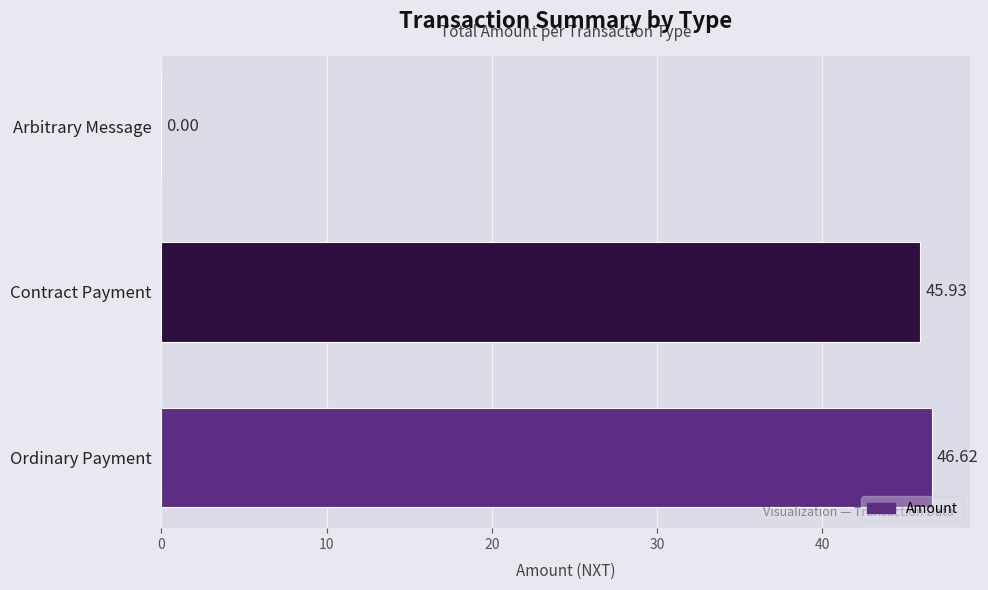

What is the sum of the values at Ordinary Payment and Arbitrary Message?

46.6